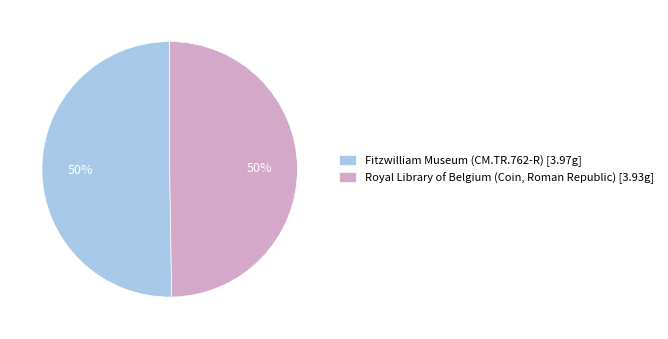

To the nearest percent, what is the combined percentage of Royal Library of Belgium (Coin, Roman Republic) [3.93g] and Fitzwilliam Museum (CM.TR.762-R) [3.97g]?

100%